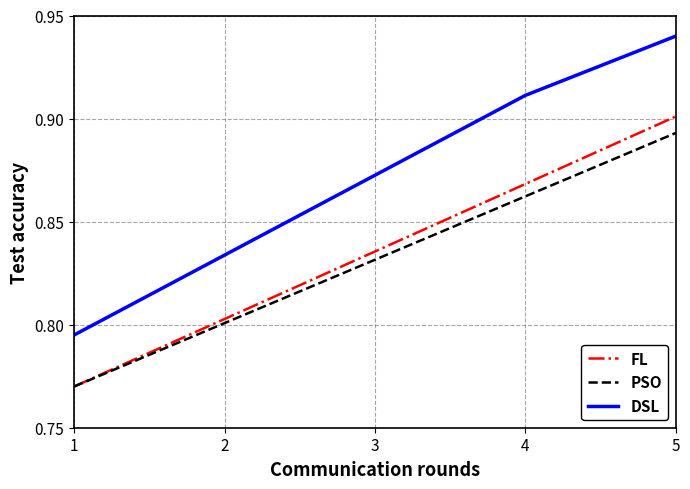

List the labels in order of FL value, smallest first.

1, 2, 3, 4, 5